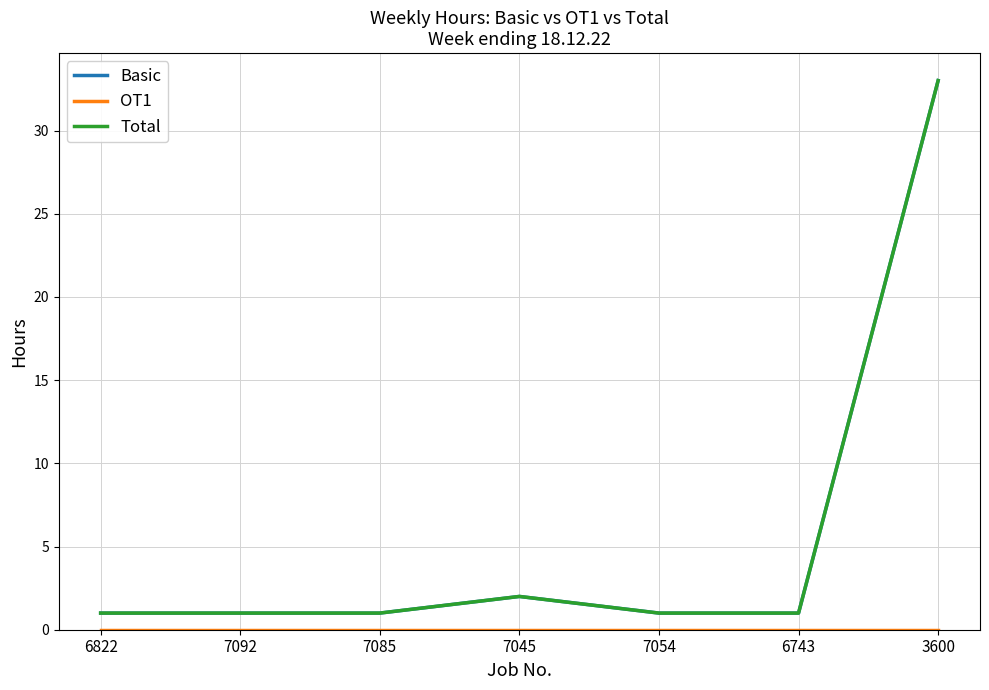

How many lines are shown in the chart?

3